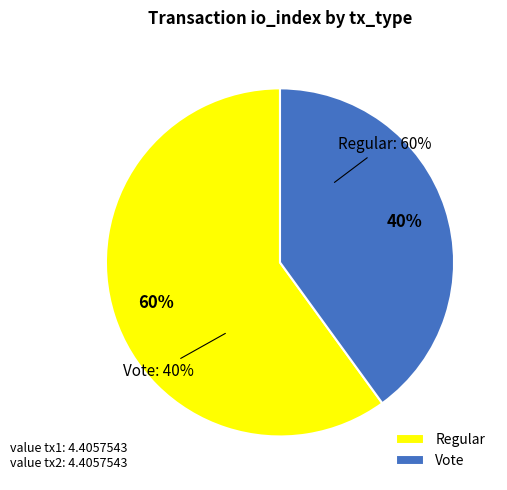

Is it true that tx_type: Vote (io_index=2) is 33% of the pie?

False